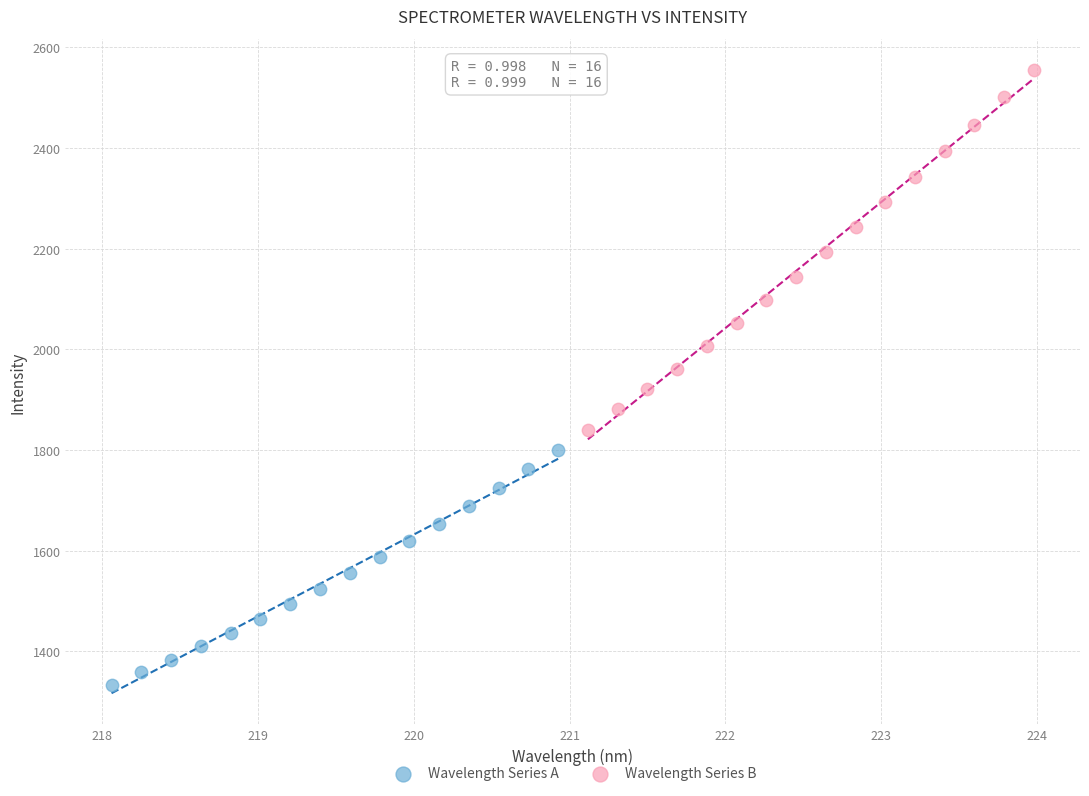

Which series has the largest Y range (max minus min)?

Wavelength Series B